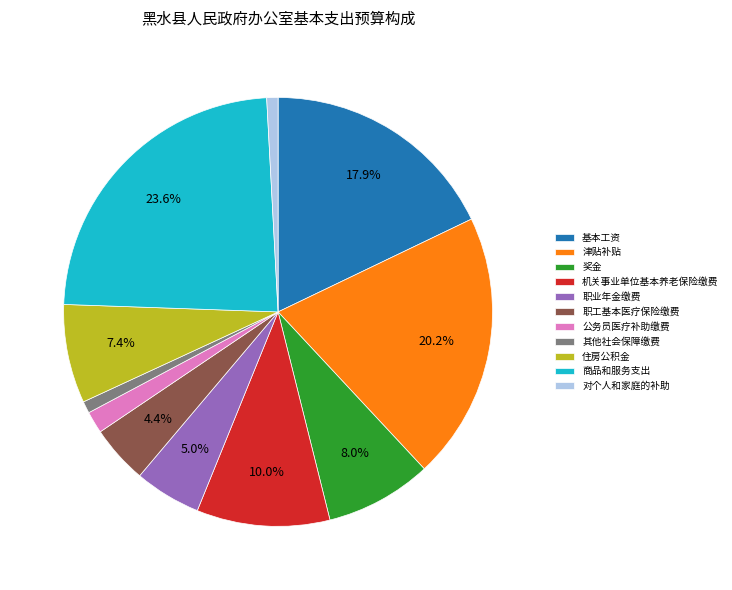

To the nearest percent, what percentage of the pie is 商品和服务支出?

24%